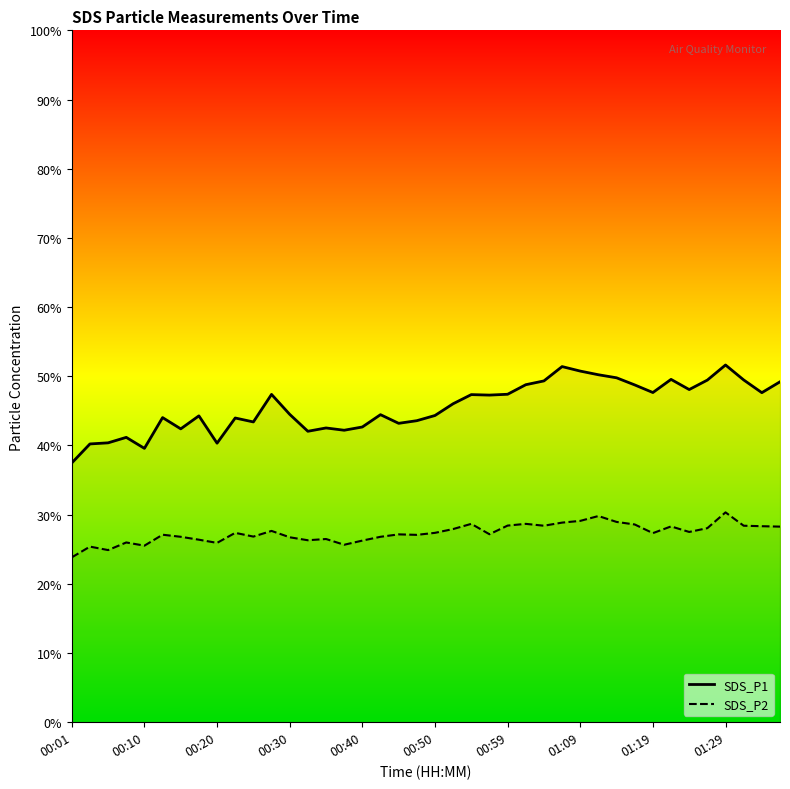

What is the spread (max minus min) of values at 00:40?

16.4